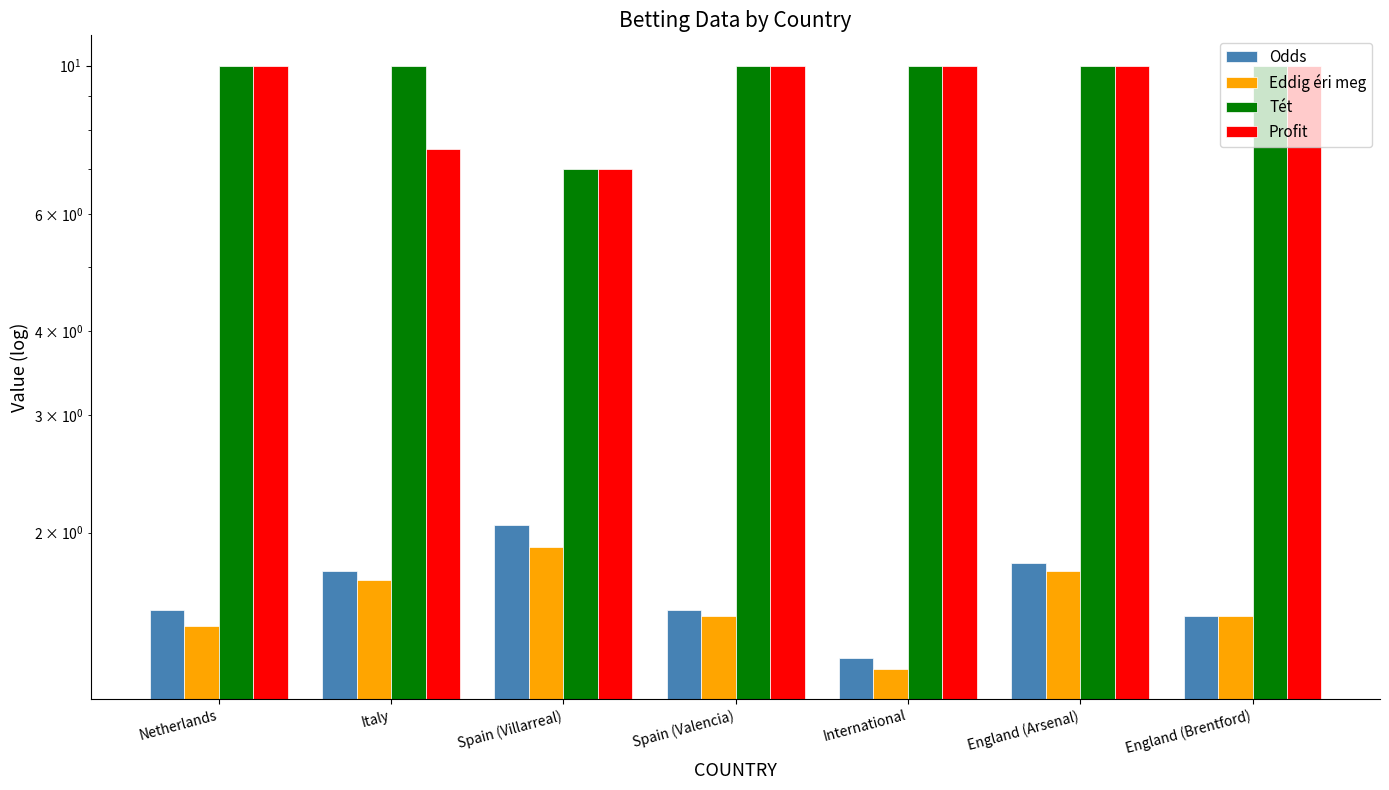

The Eddig éri meg series shows 0.9 at Spain (Villarreal). True or false?

False